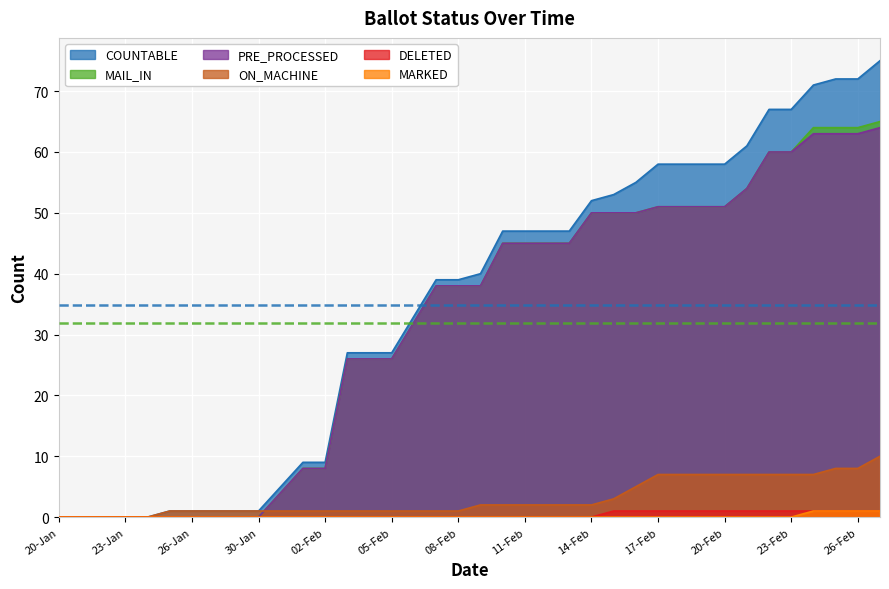

True or false: COUNTABLE has more than 2 points higher than both neighbors.

False